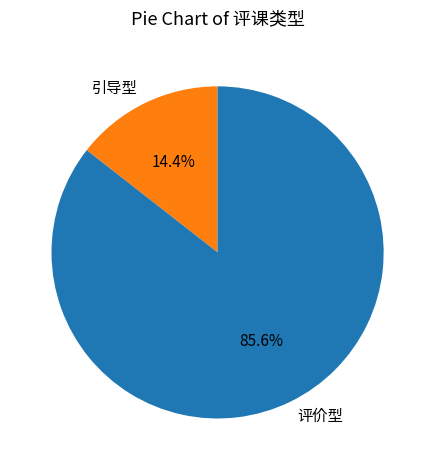

How many segments does this pie chart have?

2